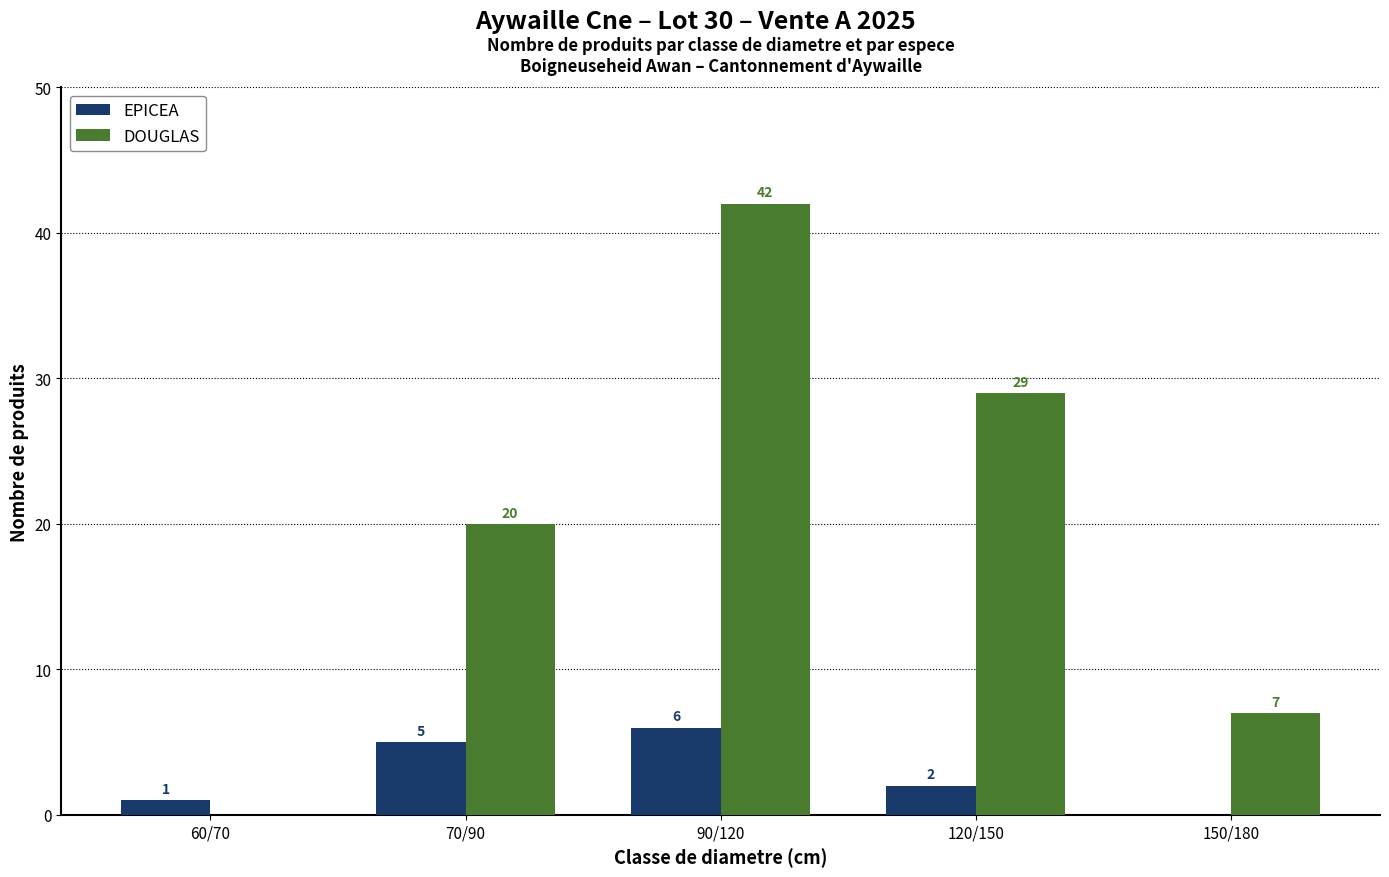

Count the number of categories in the chart.

5